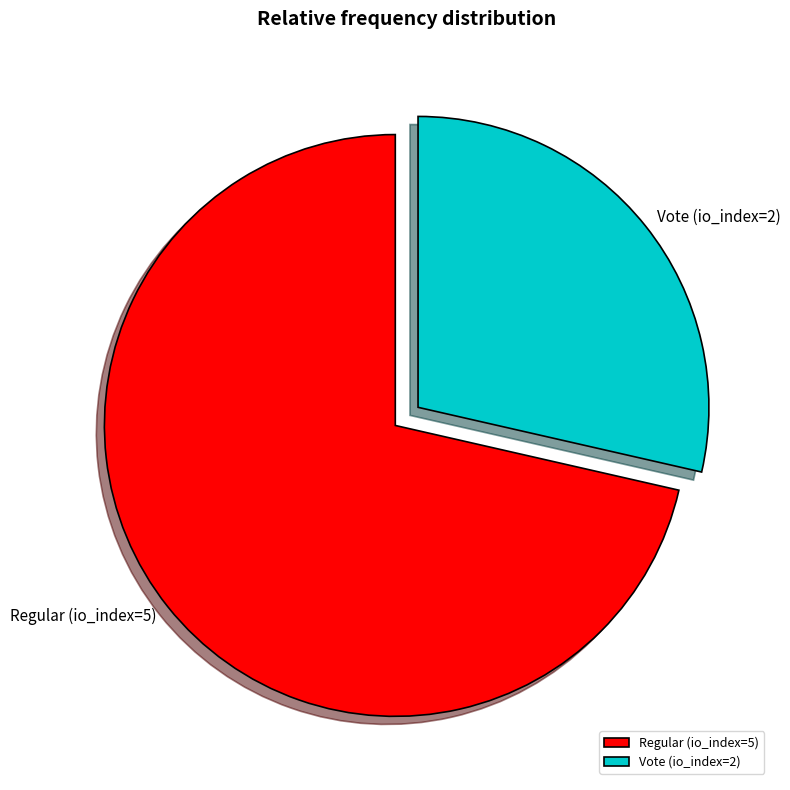

What is the smallest slice in the pie chart?

Vote (io_index=2)